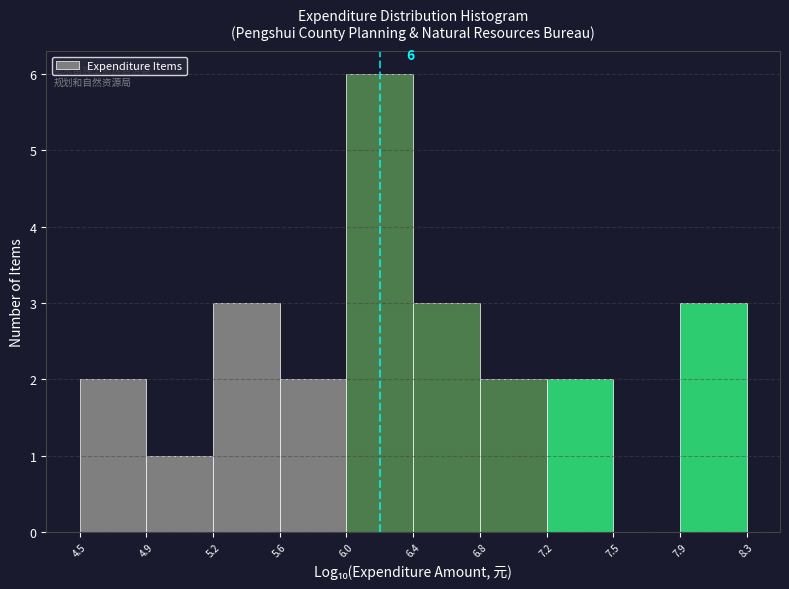

Reading right to left, transcribe all the data shown in this chart.

7.9=3	7.5=0	7.2=2	6.8=2	6.4=3	6.0=6	5.6=2	5.2=3	4.9=1	4.5=2